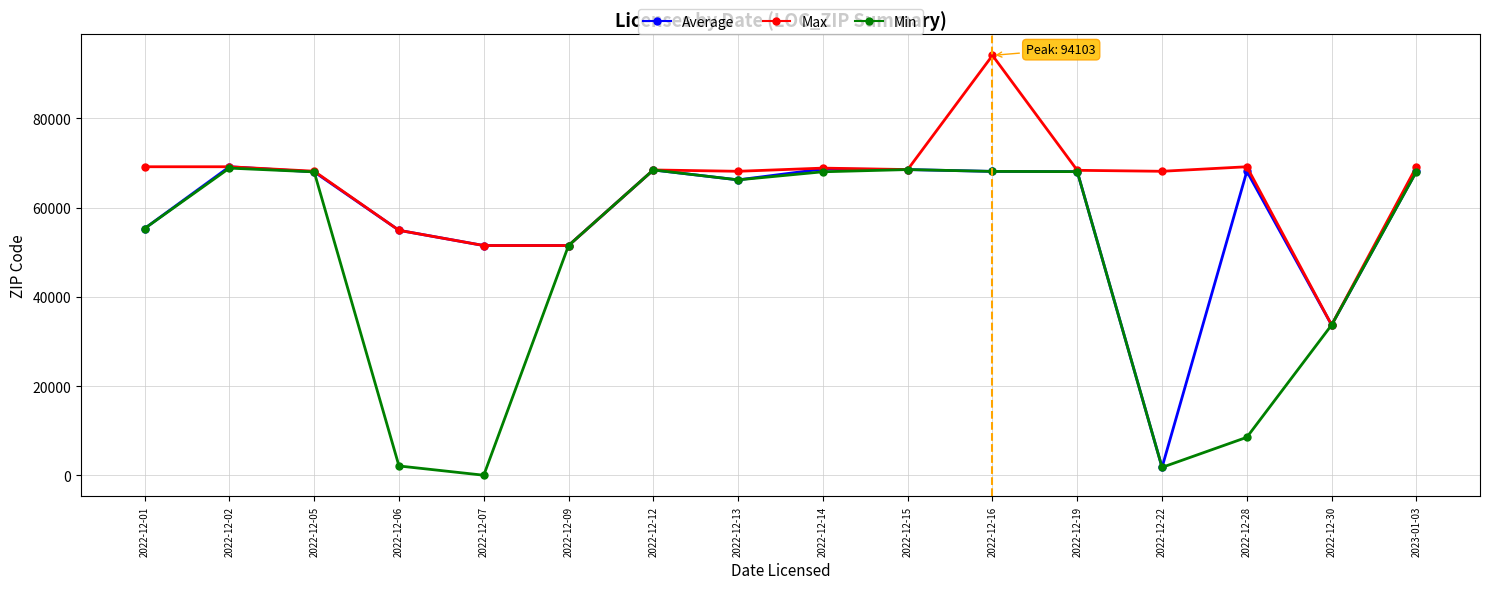

Where is Average nearest to the value 35477?

2022-12-30